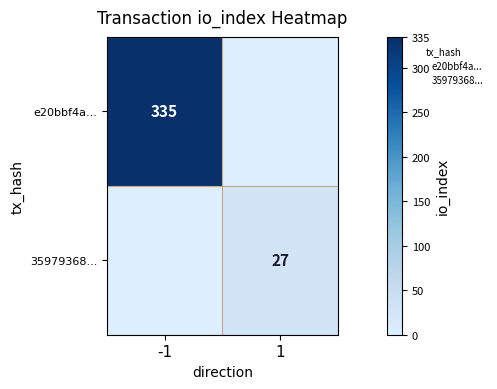

True or false: 35979368... has a value of 16 at -1.

False